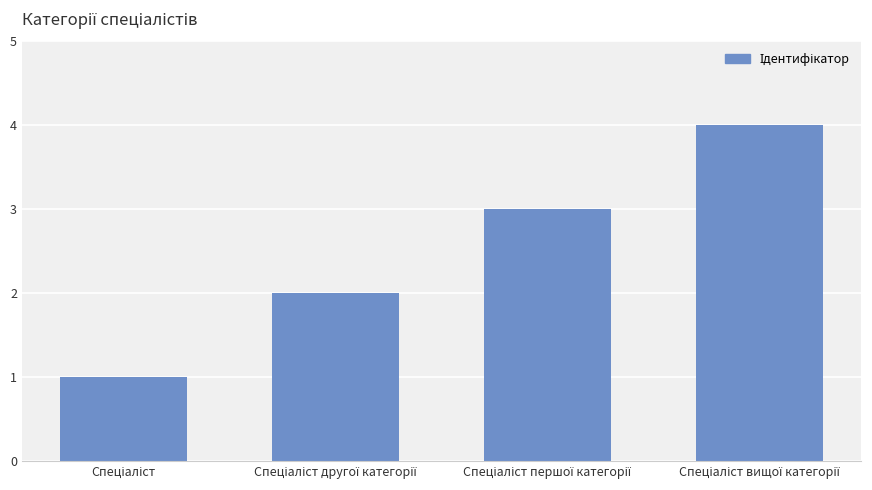

What is the maximum value shown in the chart?

4